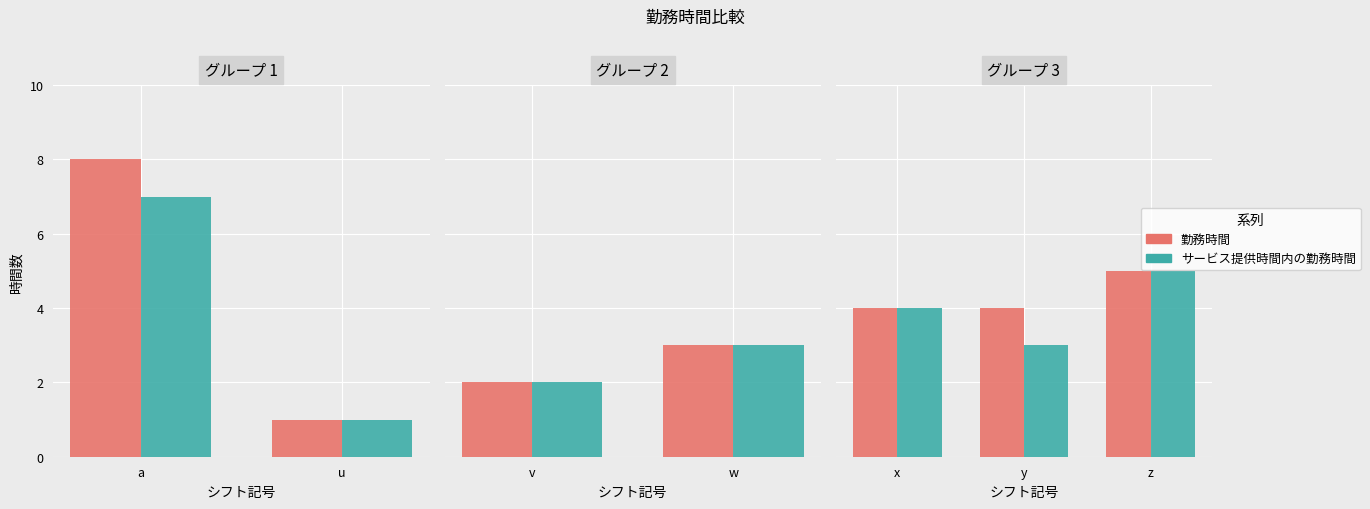

List the series in order of their peak value, highest first.

勤務時間, サービス提供時間内の勤務時間